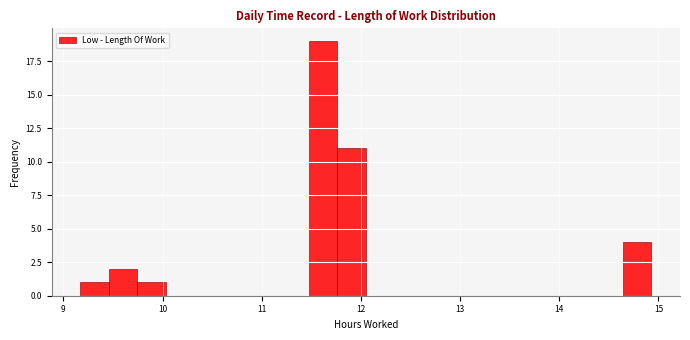

Read against the x-axis, roughly where is the centre of the tallest bar?

11.6